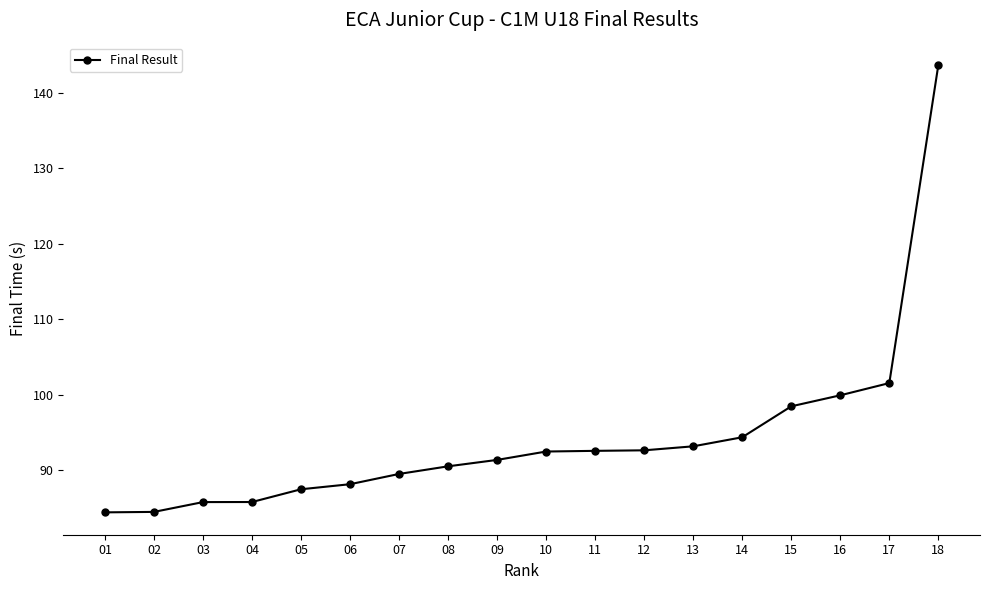

What is the difference between the values at 03 and 18?

57.9